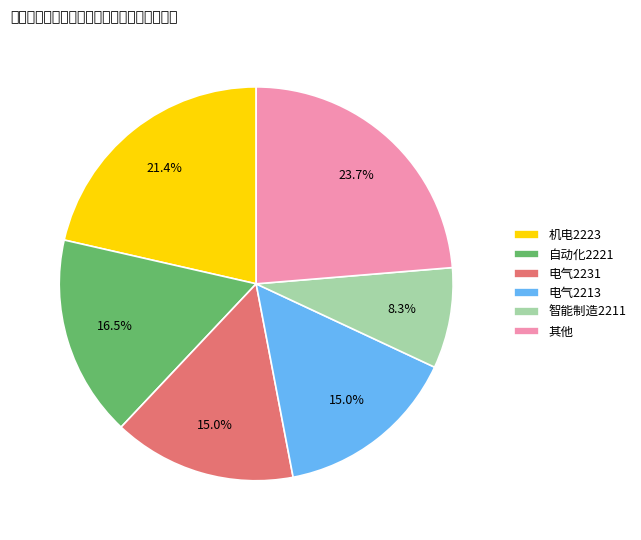

Which slice is the smallest?

智能制造2211